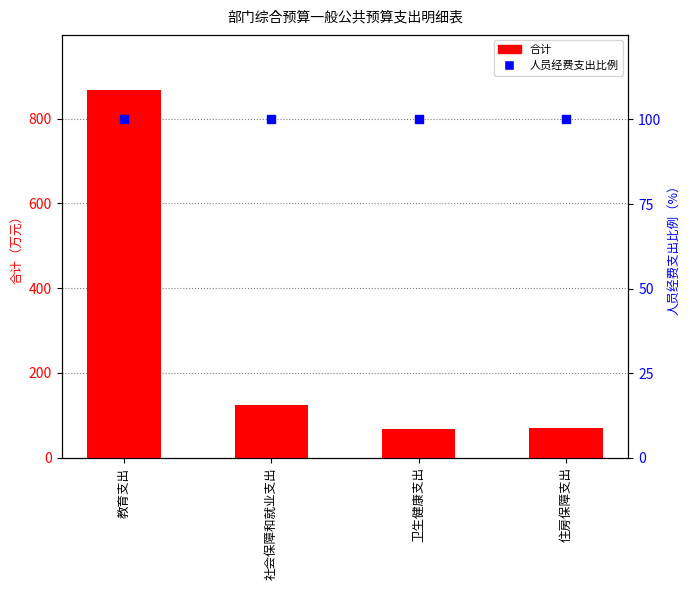

Which series has the largest total across all categories?

合计